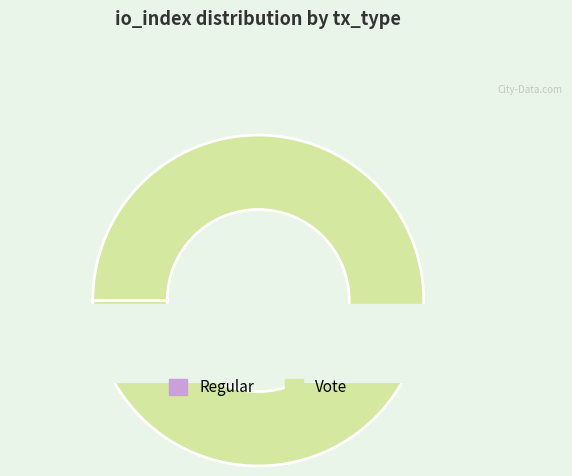

To the nearest percent, what is the difference between the largest and smallest slice percentages?

100%